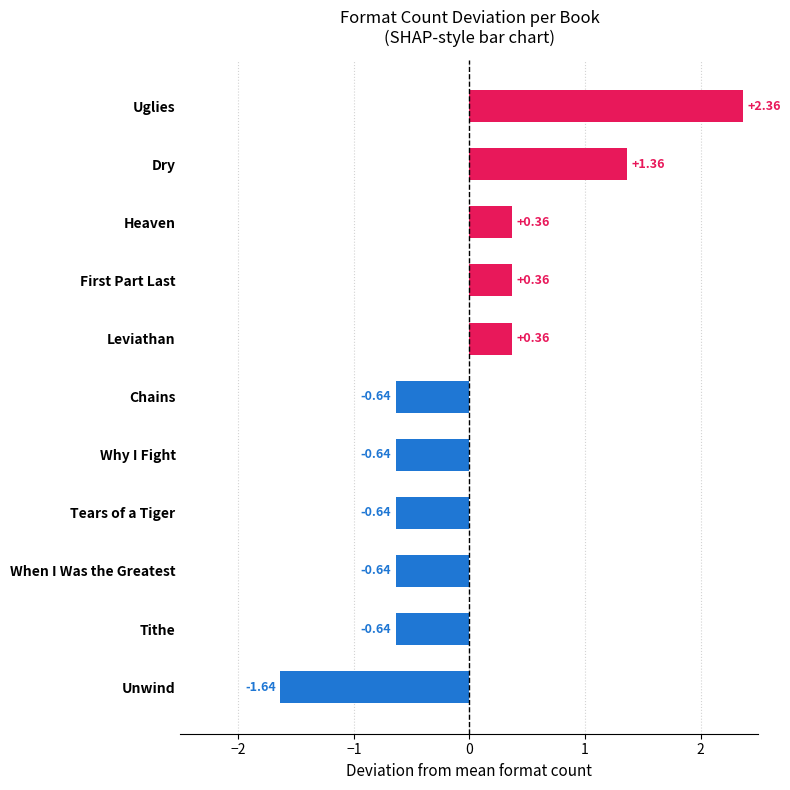

Does the chart contain stacked bars?

No